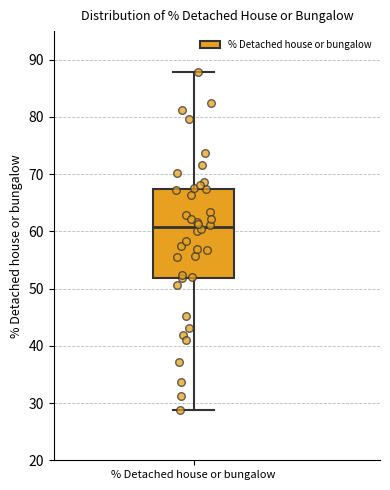

Where is the lower edge of the box for % Detached house or bungalow on the y-axis? The values are not printed on the chart, so give them approximately, as read against the axis.

52